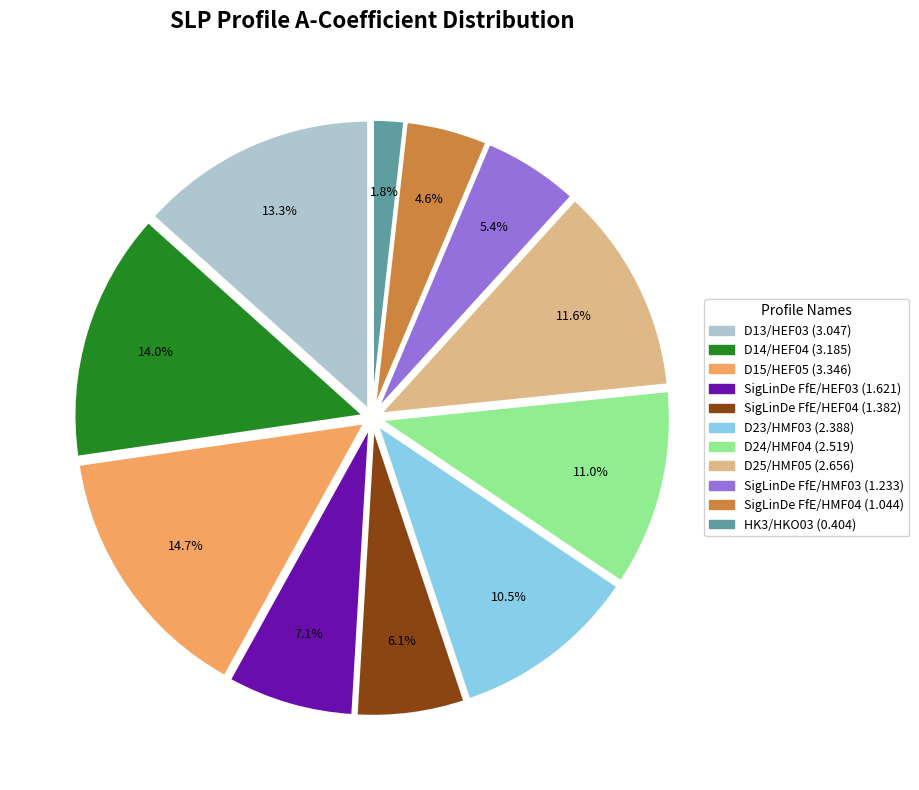

Is there a majority slice in this chart?

No